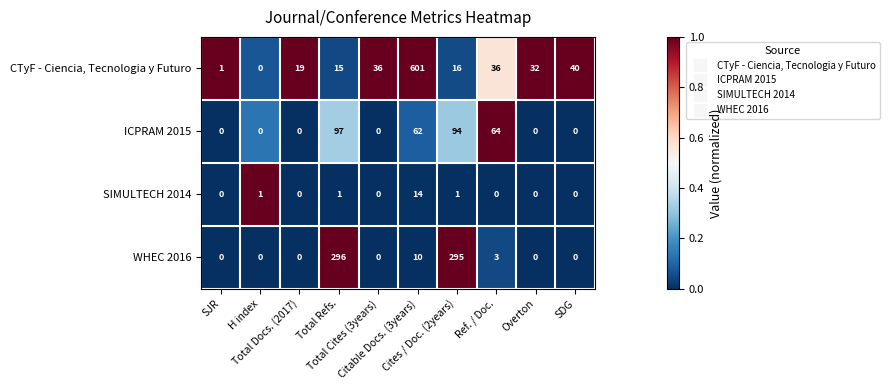

How many categories are shown in the chart?

10